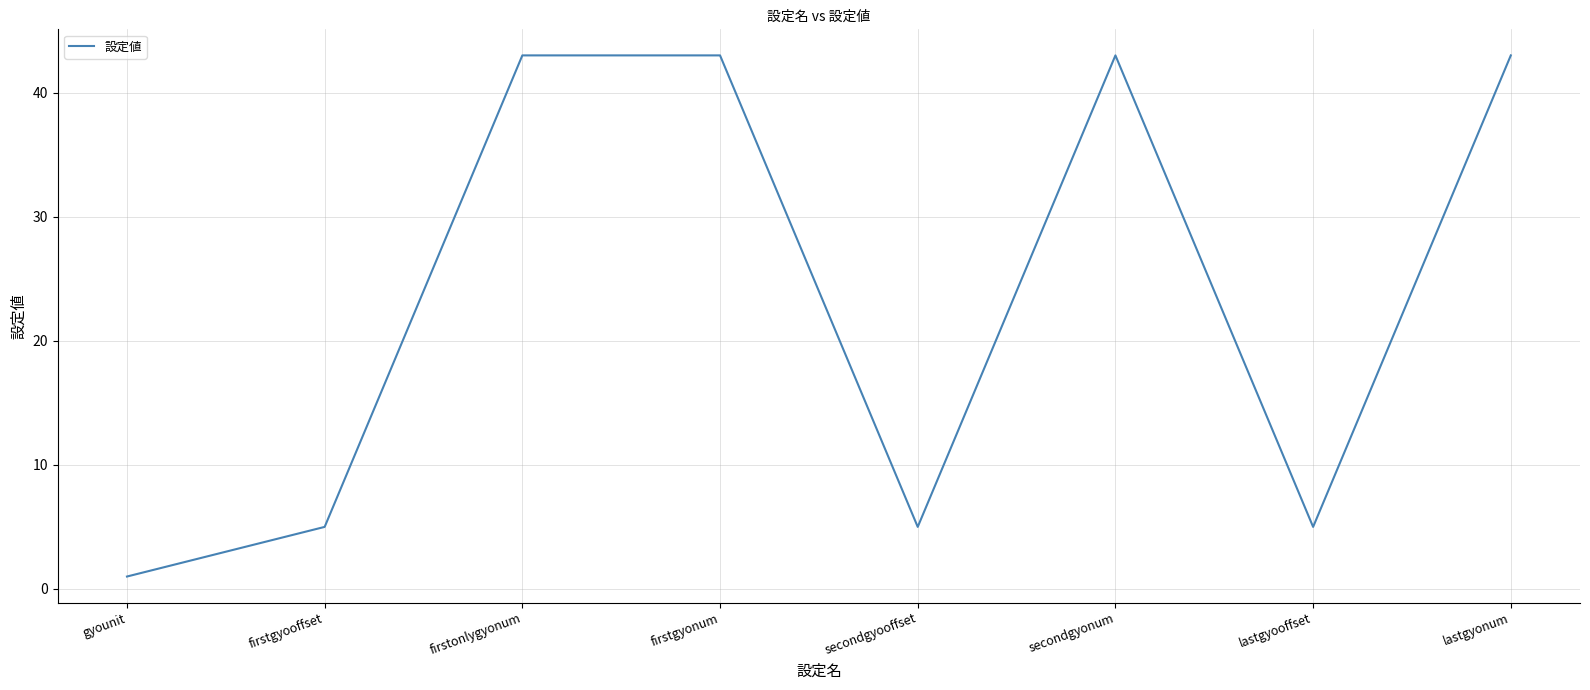

Reading right to left, extract all data points from this chart.

43	5	43	5	43	43	5	1